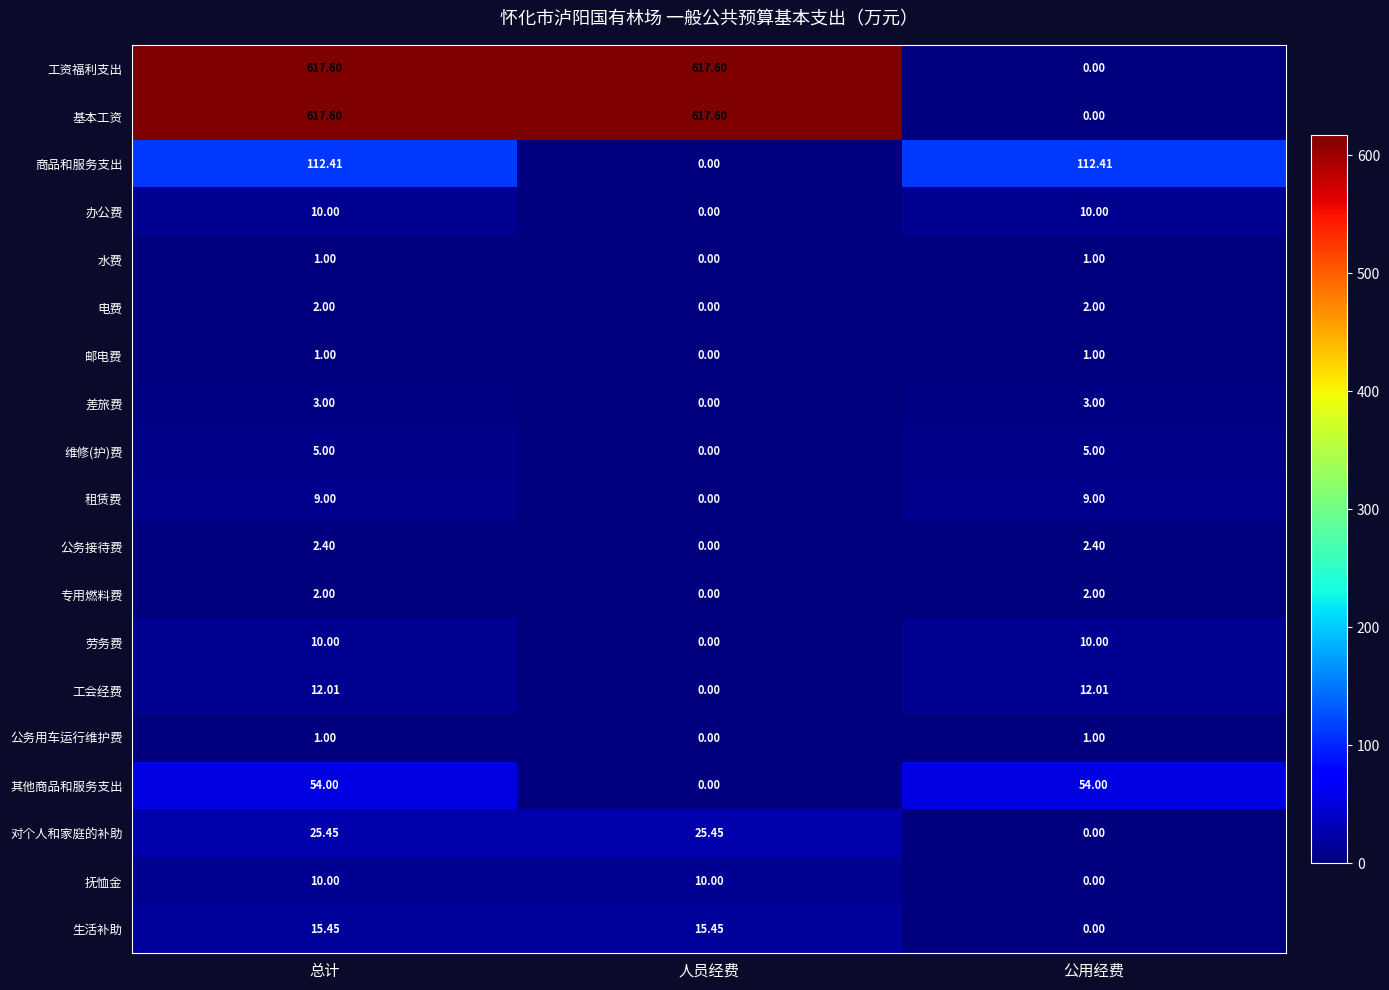

Which category has the lowest value in the 基本工资 series?

公用经费